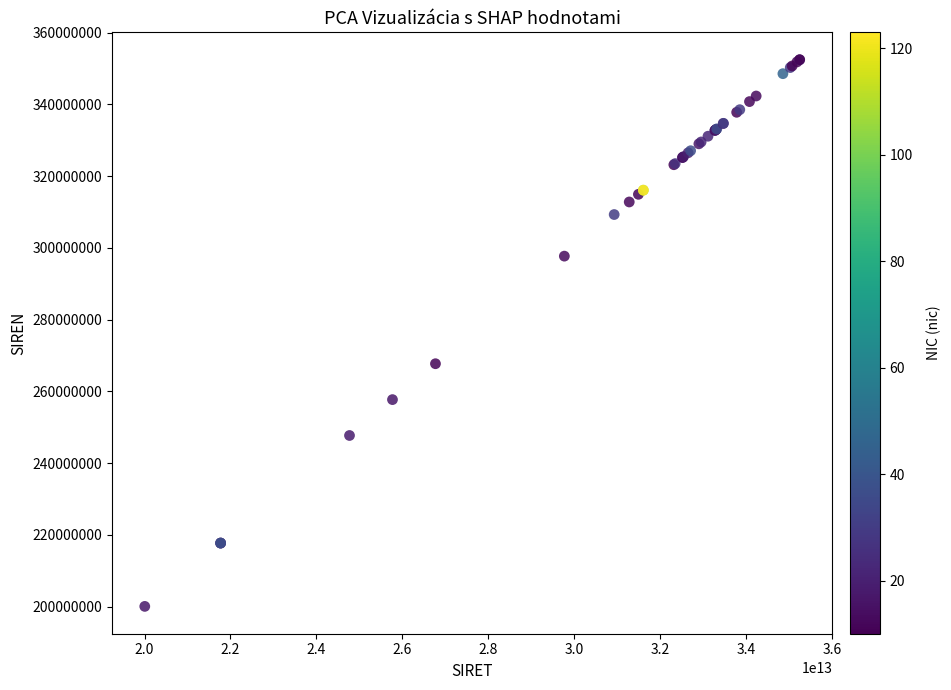

What Y value in the scatter plot is closest to 276266383?

267708584